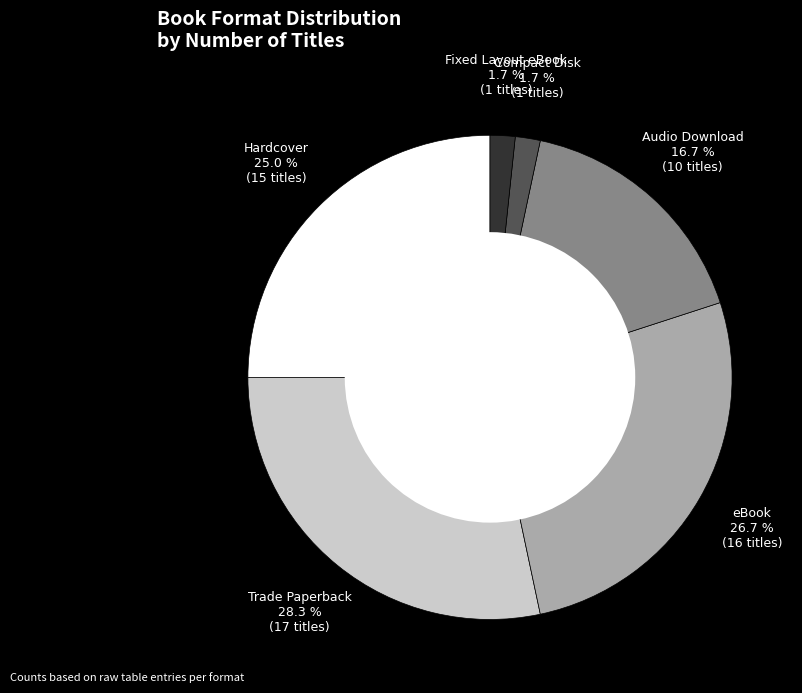

What percentage is the Audio Download slice, to the nearest percent?

17%